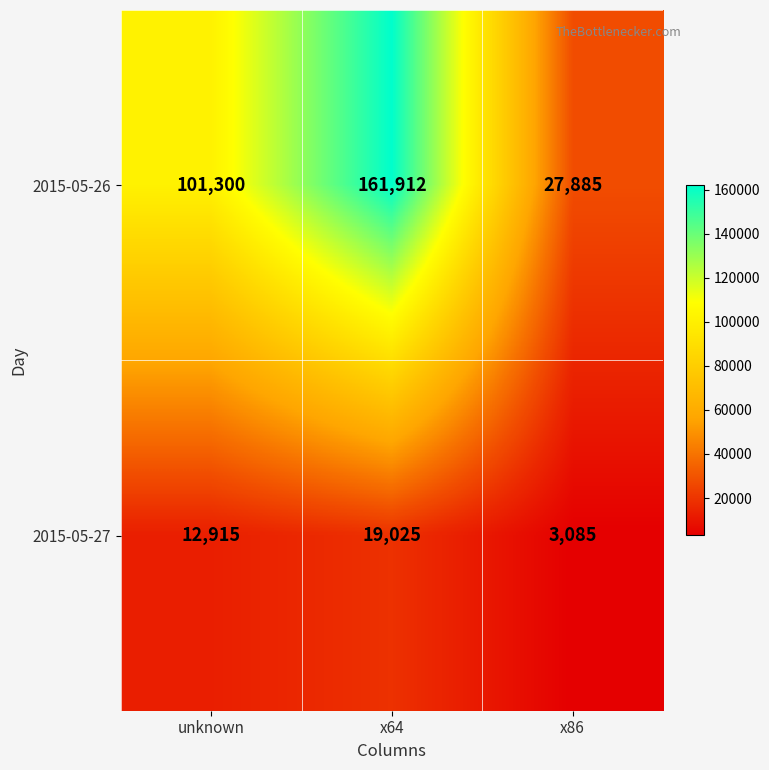

Is it true that 2015-05-27 equals 809 at x86?

False